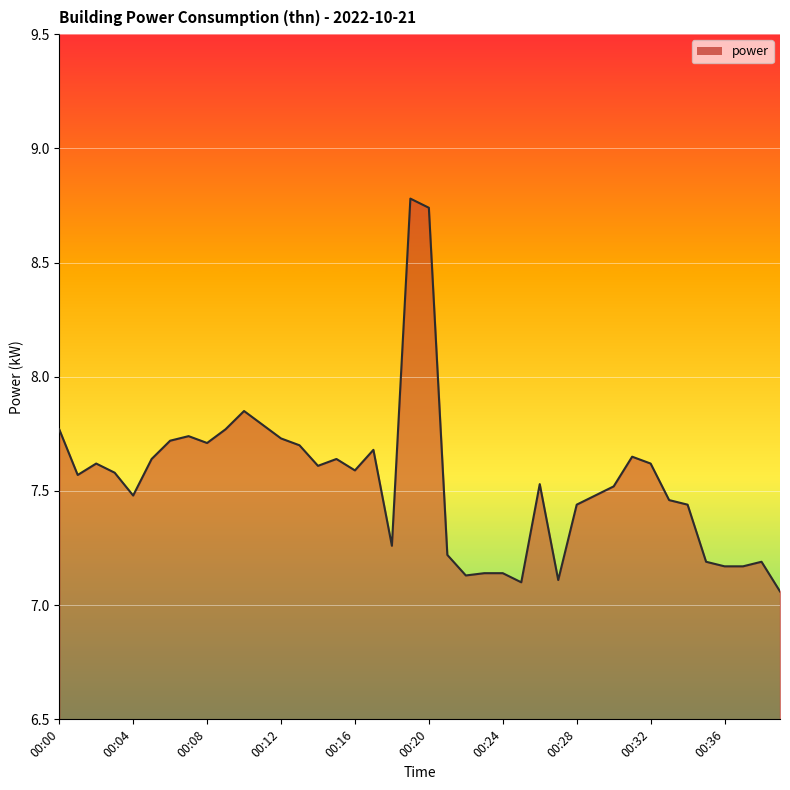

What is the greatest value displayed?

8.8